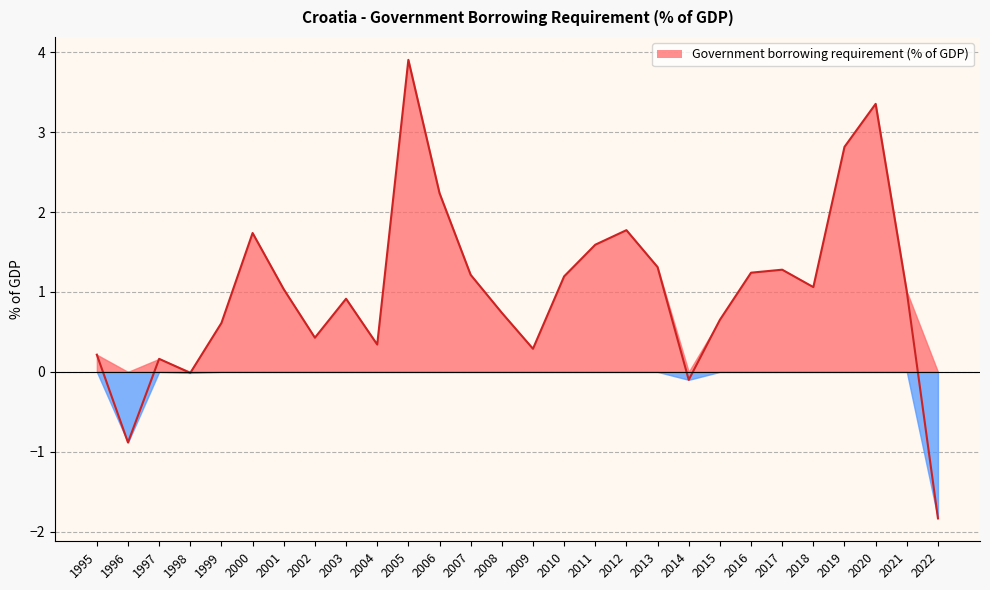

What is the change in value from 2005 to 2022?

-5.7